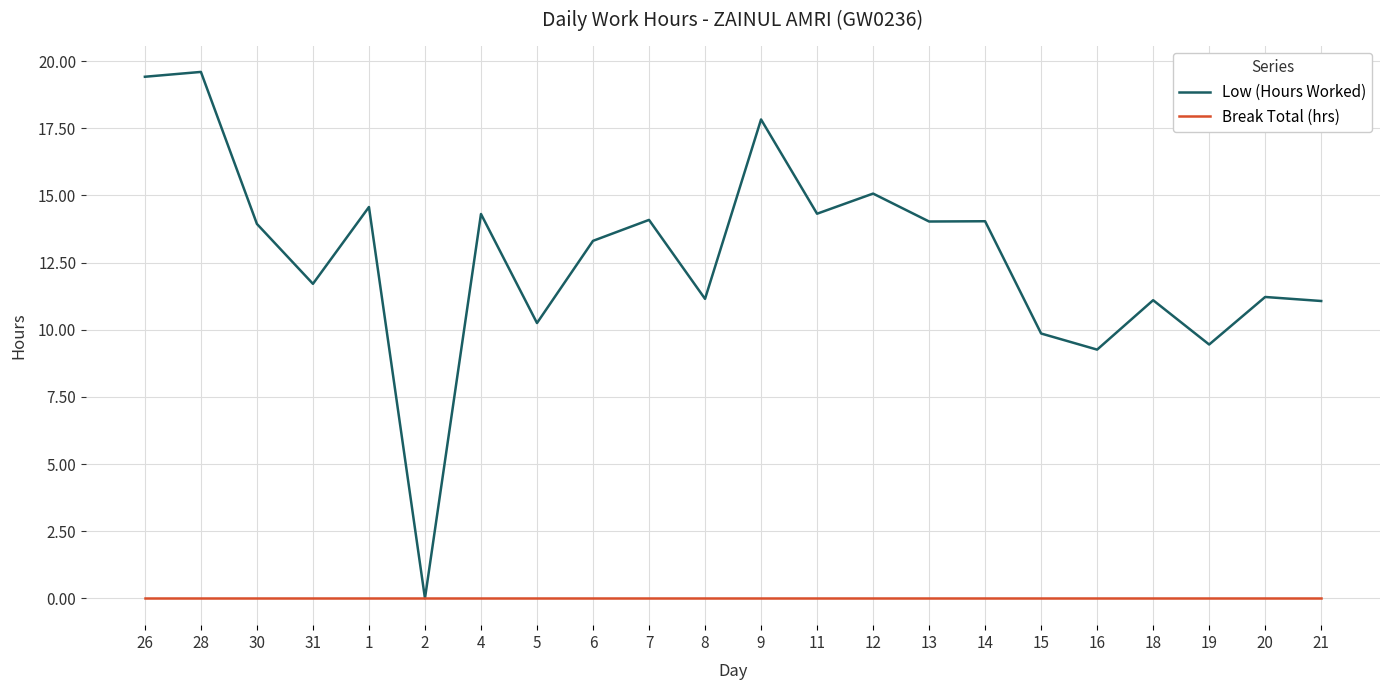

List the series in order of their overall mean, highest first.

Low (Hours Worked), Break Total (hrs)